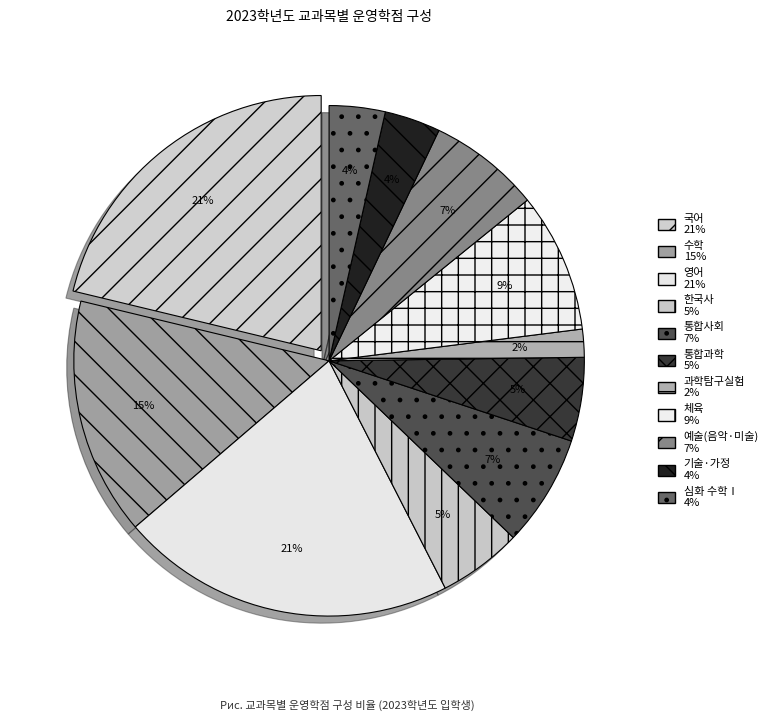

Which slice is the largest?

국어